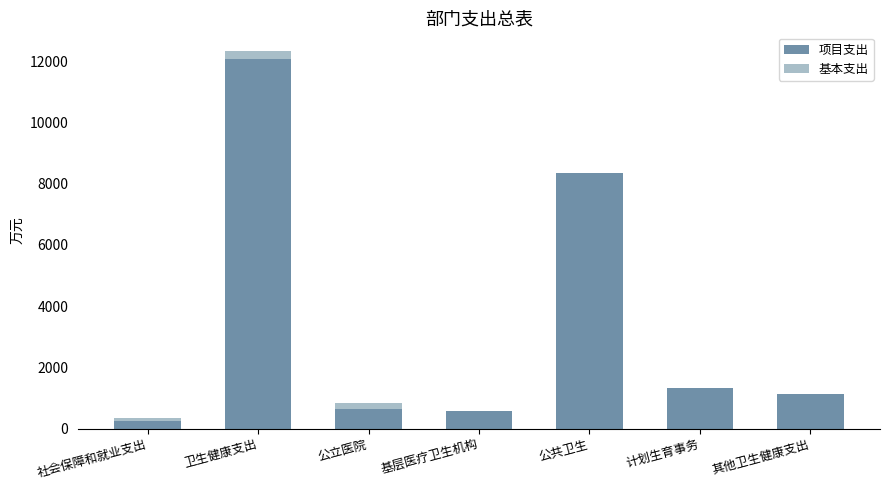

What is the approximate value of 项目支出 at 公共卫生?

8355.0